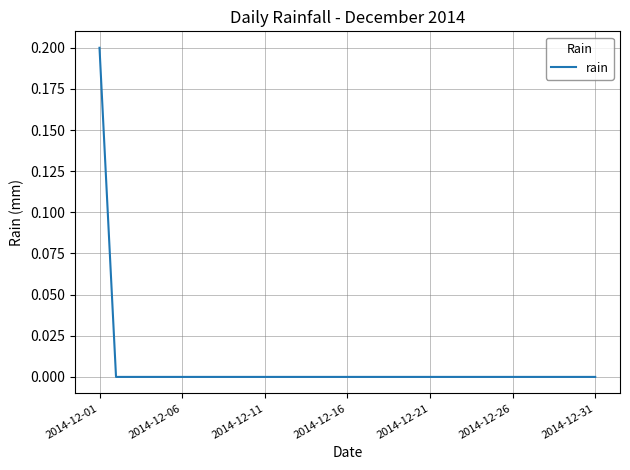

Which category has the highest value across all series?

2014-12-01